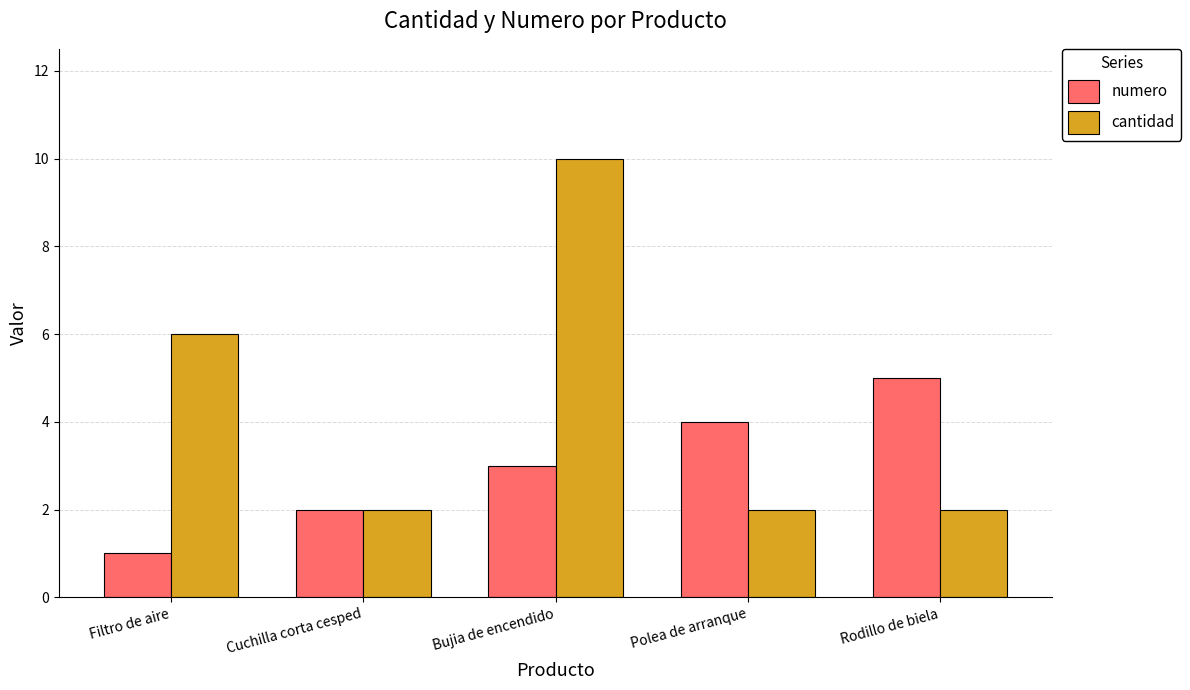

How many data points does each series have?

5